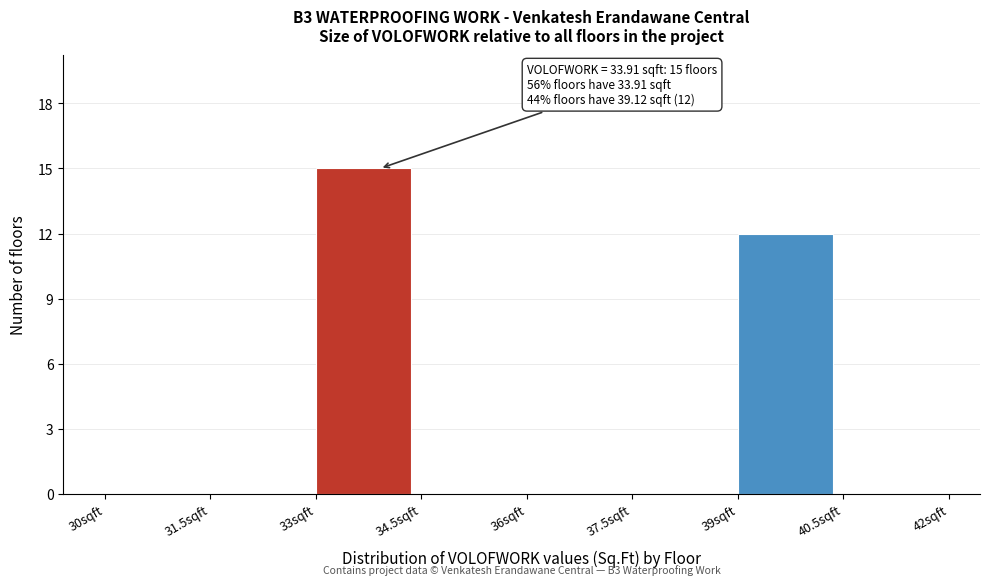

Which range on the x-axis has the tallest bar?

33.0 to 34.5